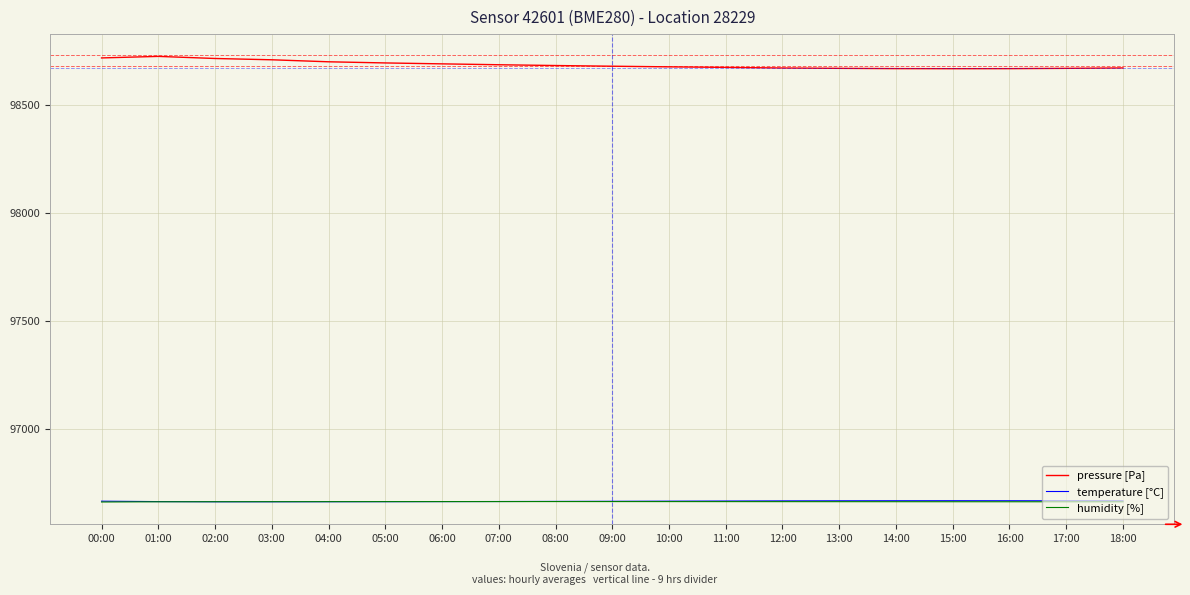

What is the total value across all series at 02:00?

292044.4